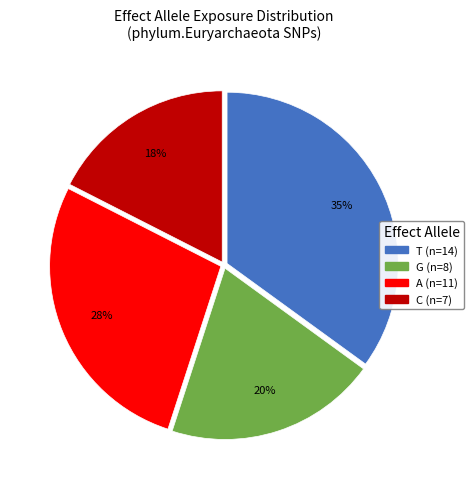

Is there a majority slice in this chart?

No